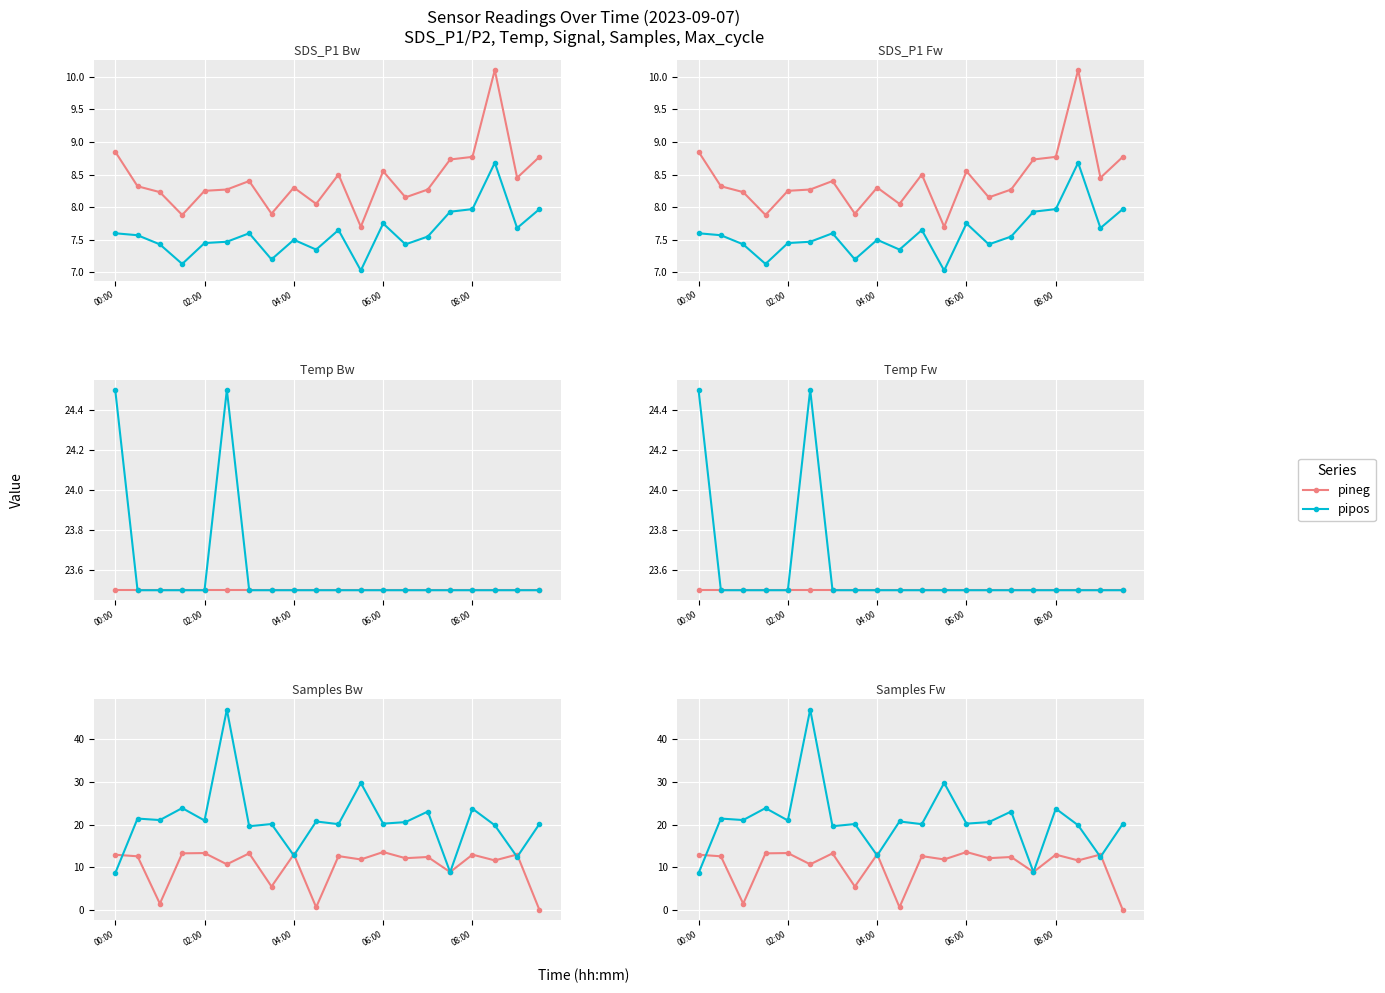

At which label does SDS_P2 reach its peak?

08:30